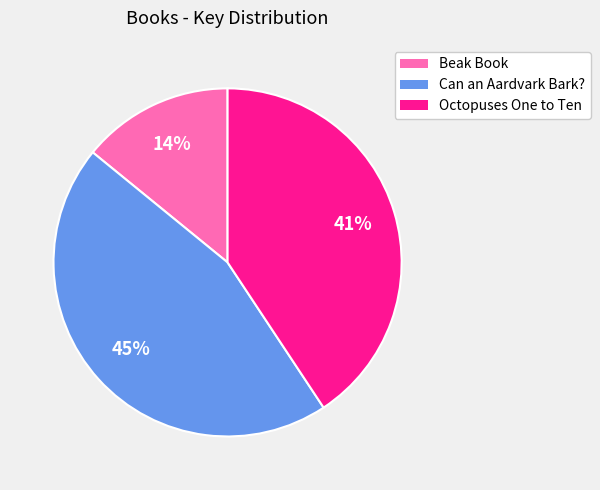

Does any single category account for the majority?

No